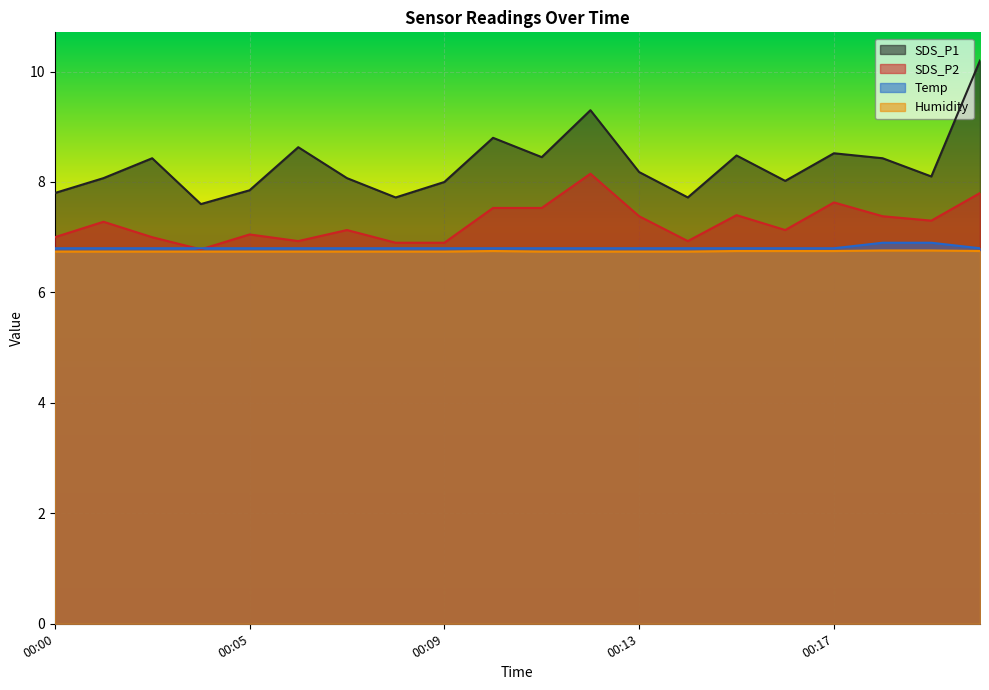

Which series has the largest total across all categories?

SDS_P1